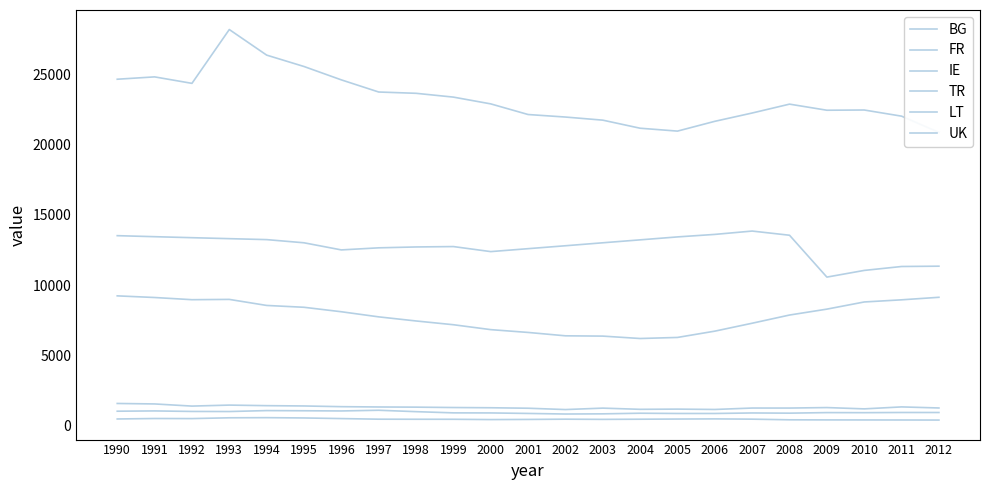

Is it true that IE equals 1174 at 2005?

True